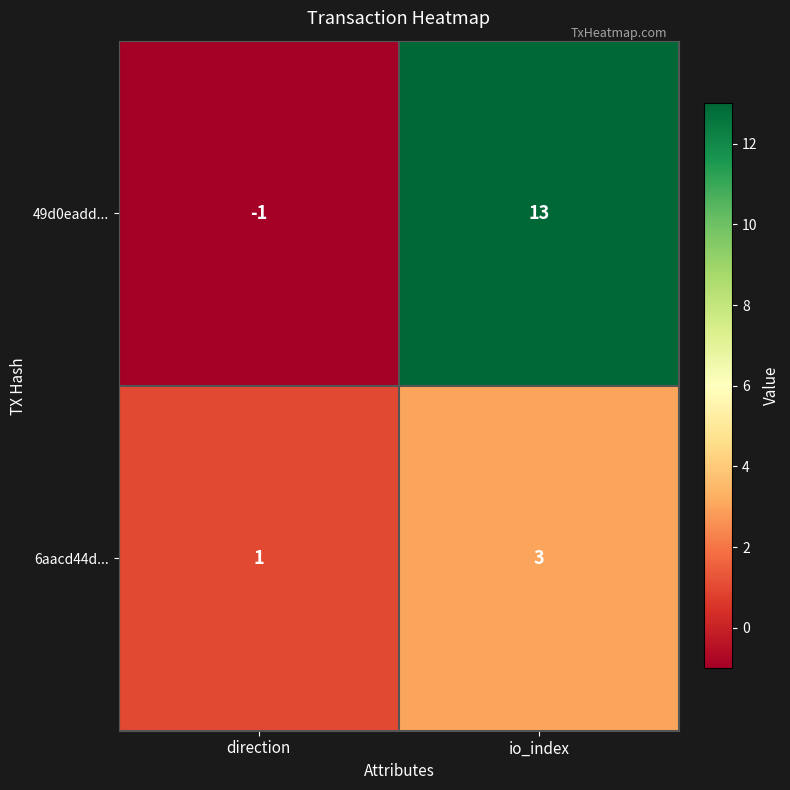

Count the number of categories in the chart.

2